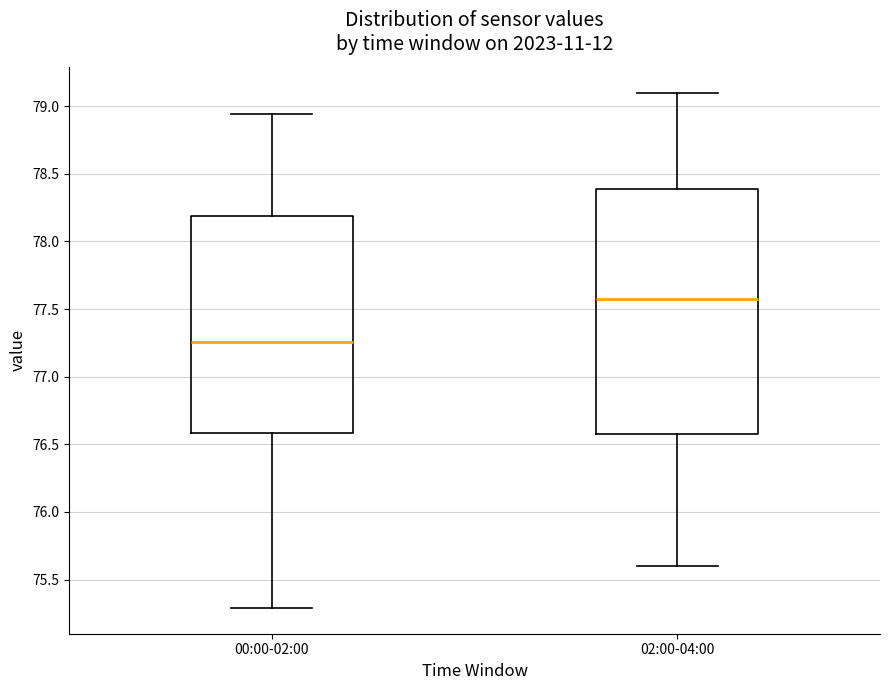

Which box has the lowest median line?

00:00-02:00